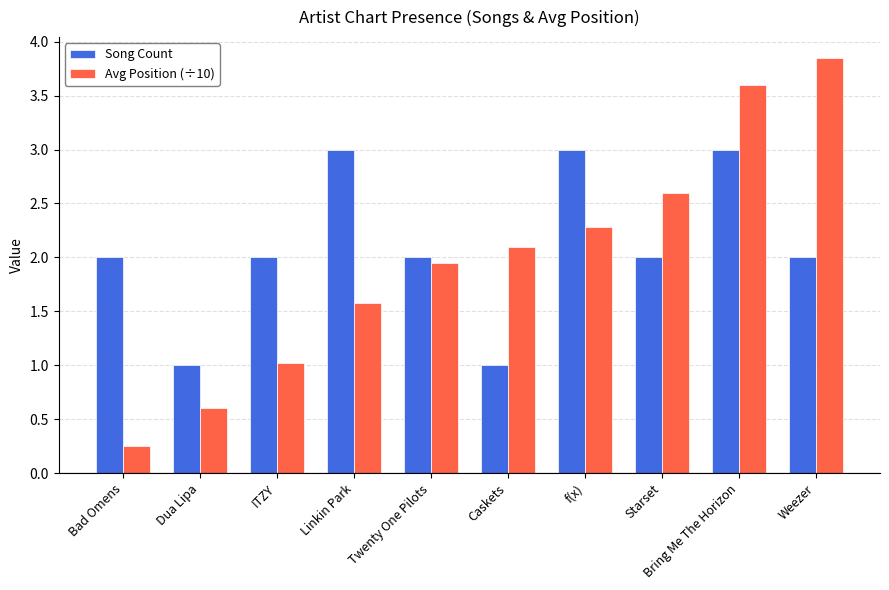

At Dua Lipa, list the series in order from largest to smallest.

Song Count, Avg Position (÷10)